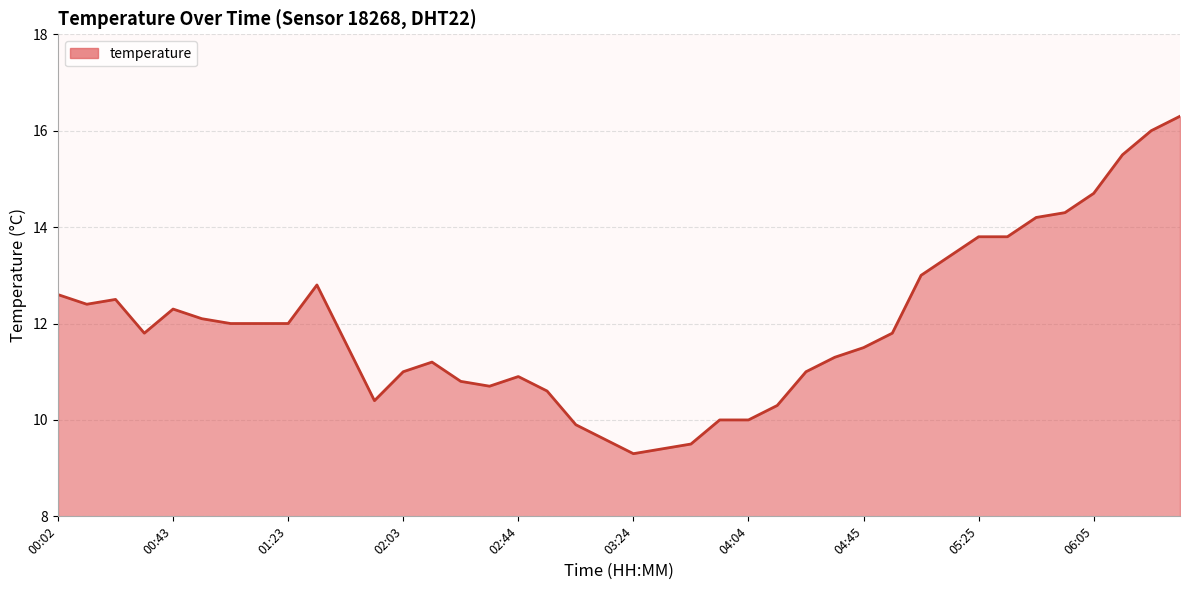

What is the maximum value shown in the chart?

16.3